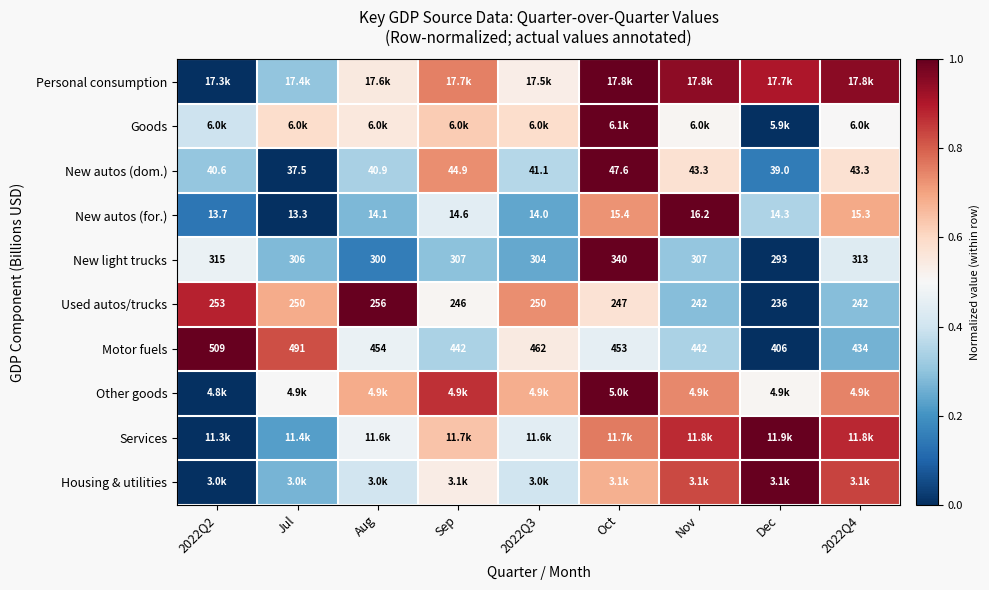

Where is Motor fuels nearest to the value 457?

Aug